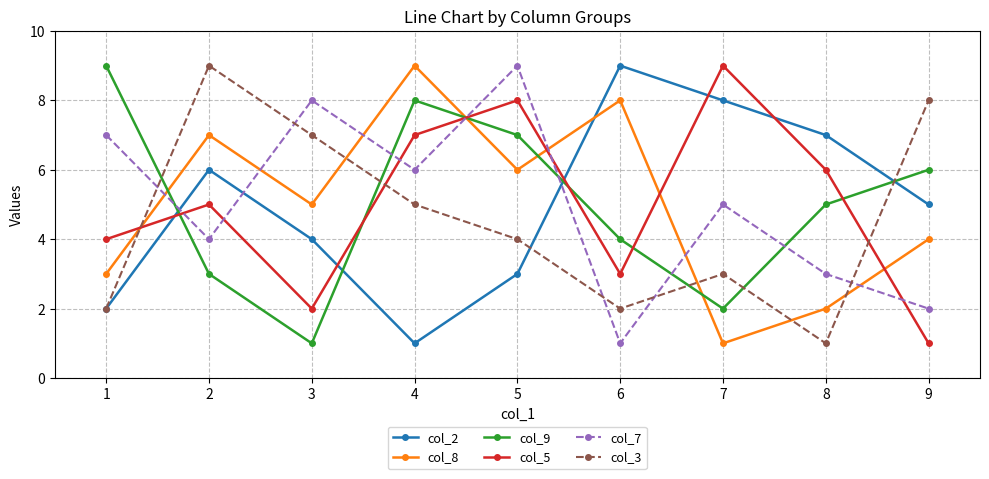

How many values in the col_2 series are below 5?

4